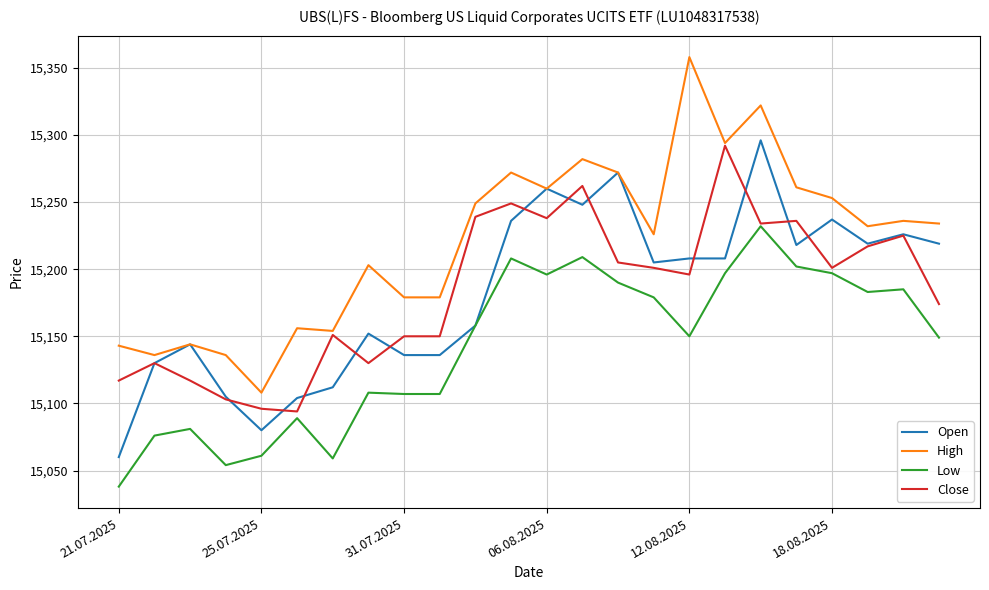

True or false: High and Low intersect in this chart.

False